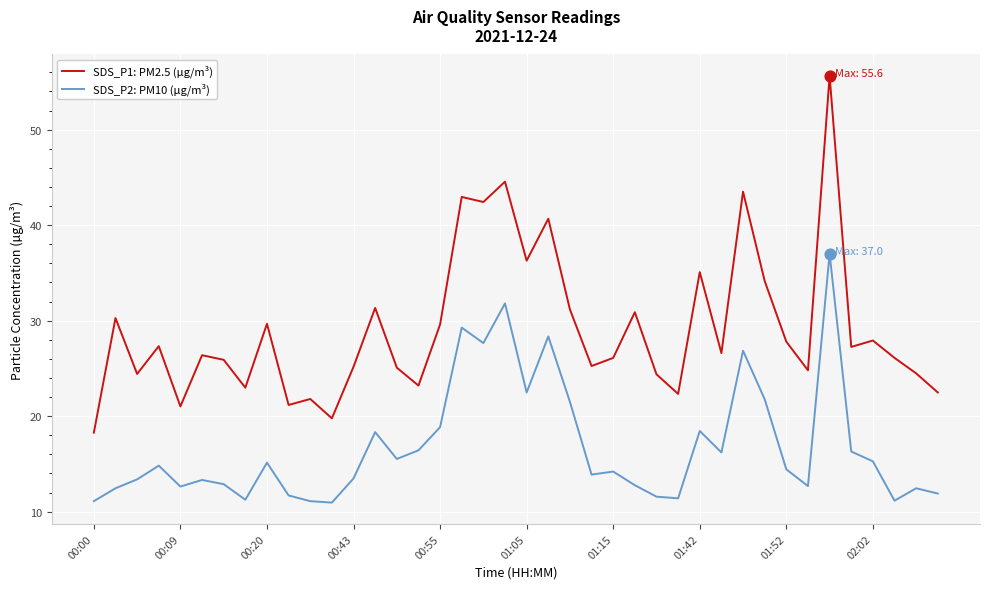

Which series has the largest range (max minus min)?

SDS_P1: PM2.5 (µg/m³)